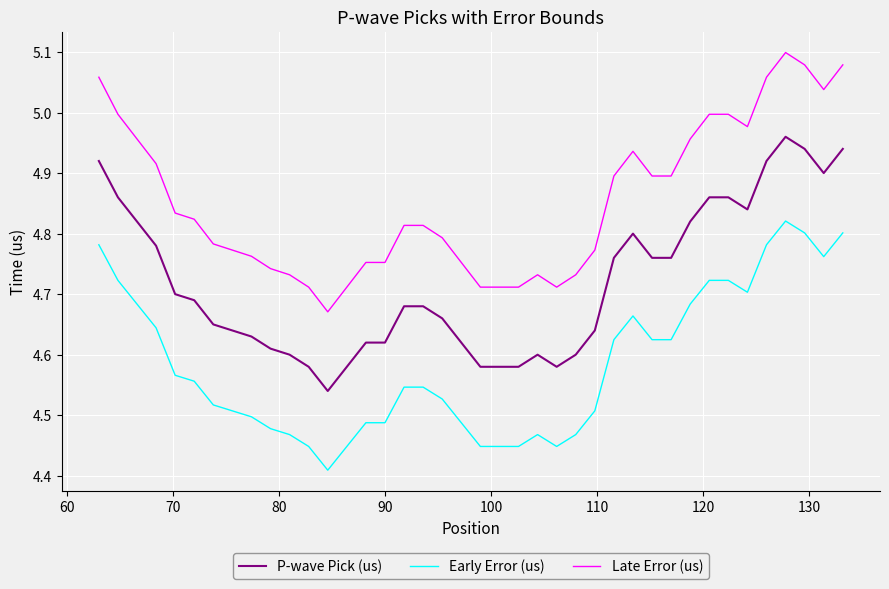

True or false: Early Error (us) and P-wave Pick (us) cross at least once.

False